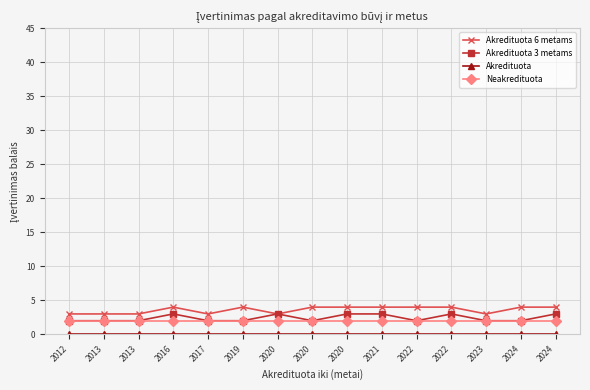

True or false: Akredituota 3 metams has more than 2 points higher than both neighbors.

True